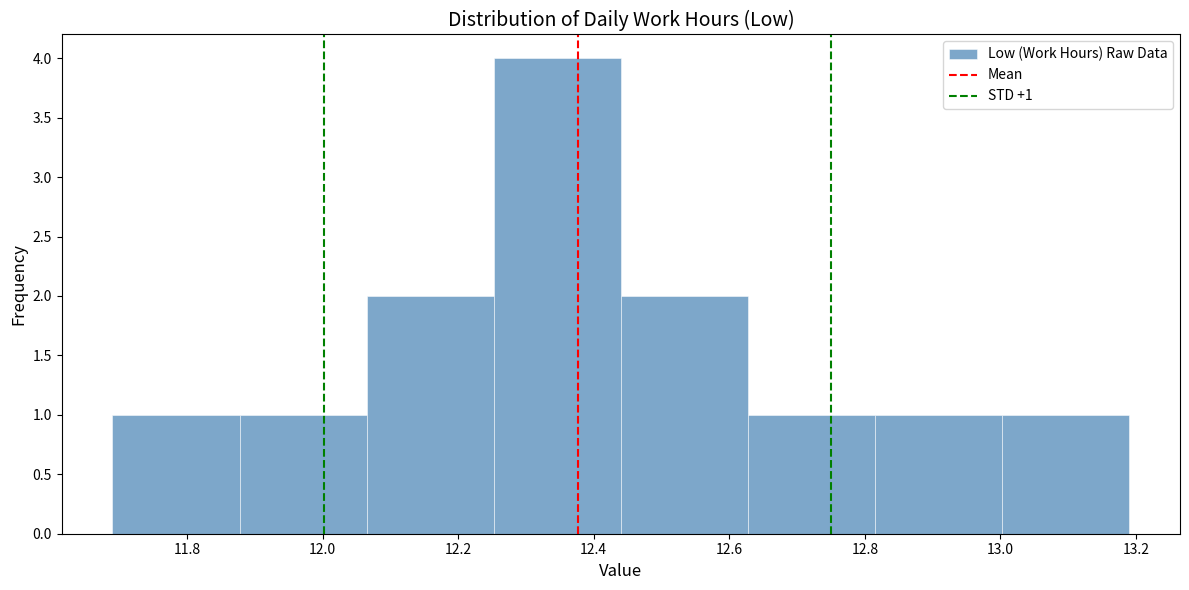

Over which range of the x-axis is the bar tallest?

12.26 to 12.44